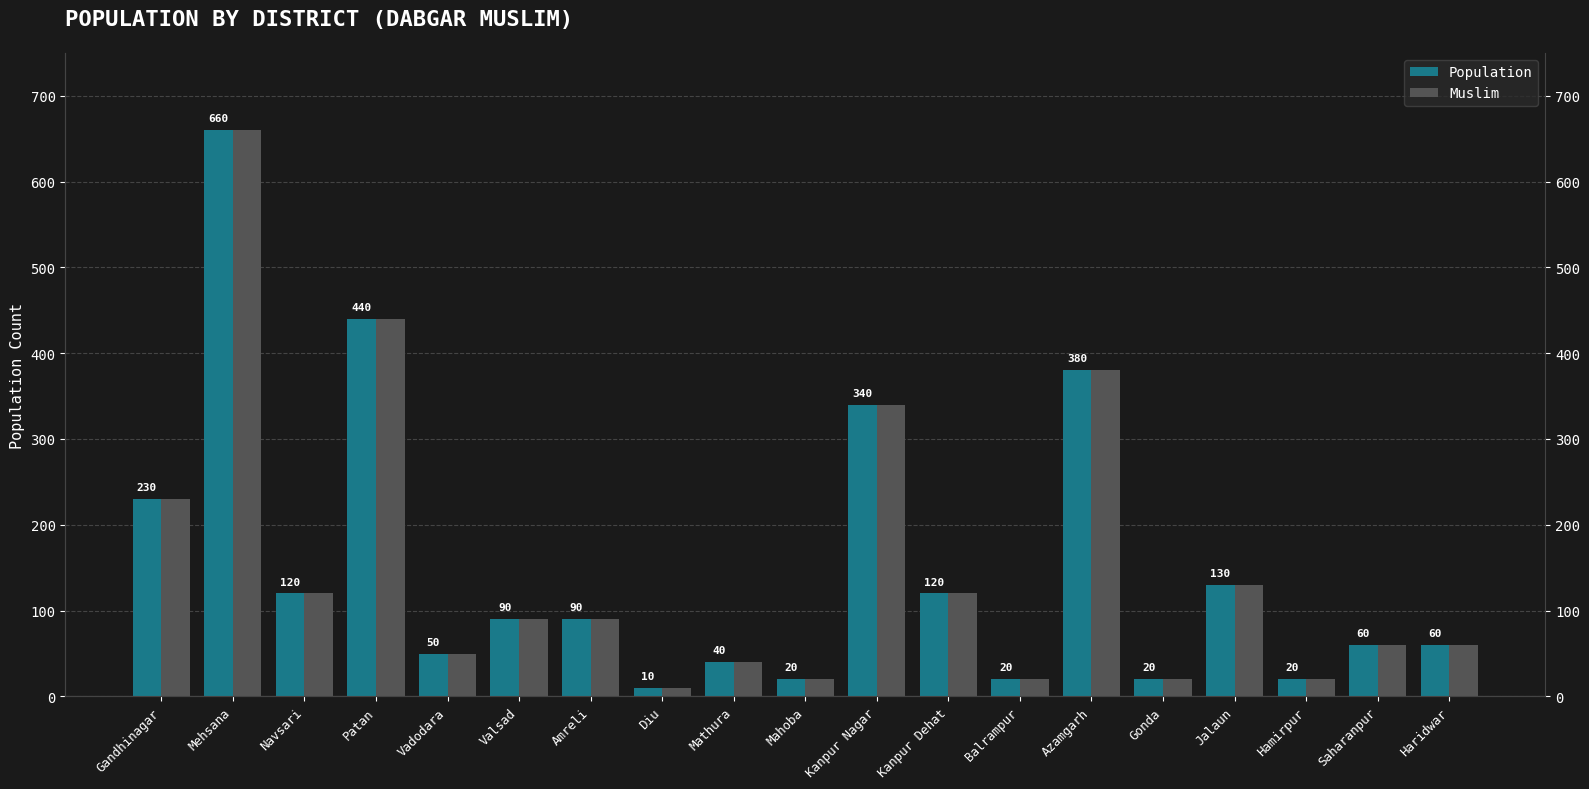

At which label does Population reach its peak?

Mehsana